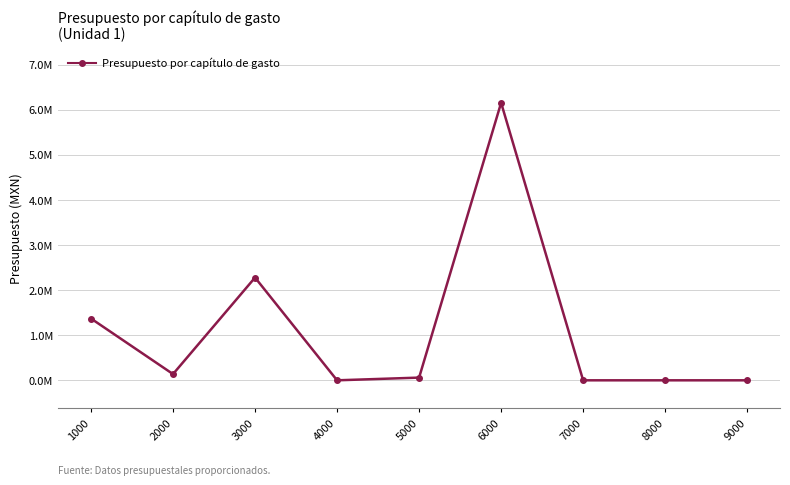

Reading left to right, what are all the values shown in this chart?

1370066.1	138000.0	2278197.3	0.0	60000.0	6153736.6	0.0	0.0	0.0